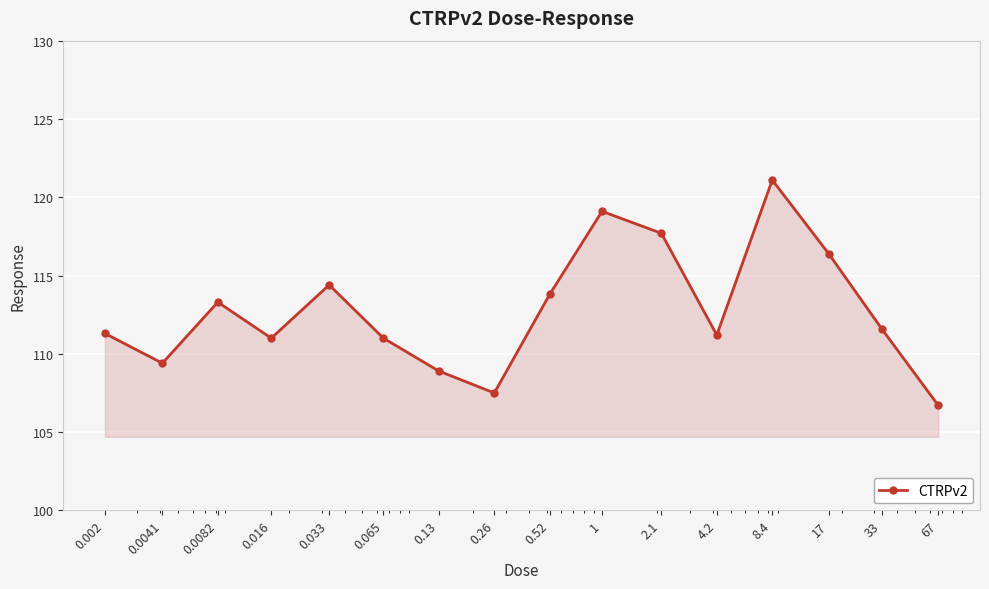

What is the difference between the second highest and minimum values?

12.4